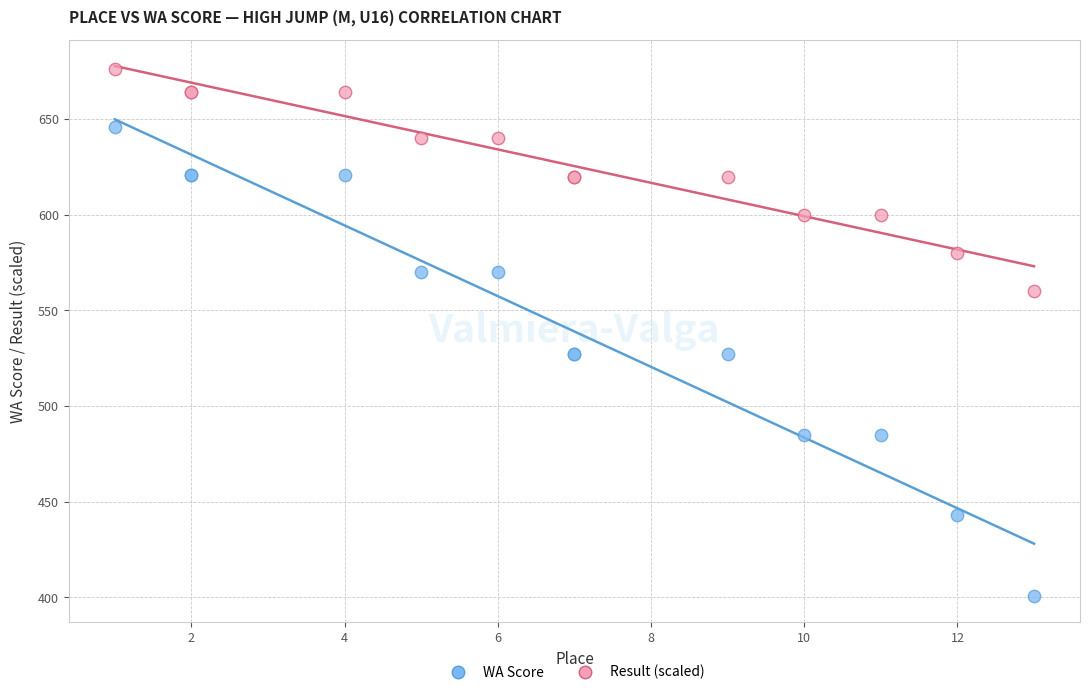

What are all the series names shown in the legend?

WA Score, Result (scaled)